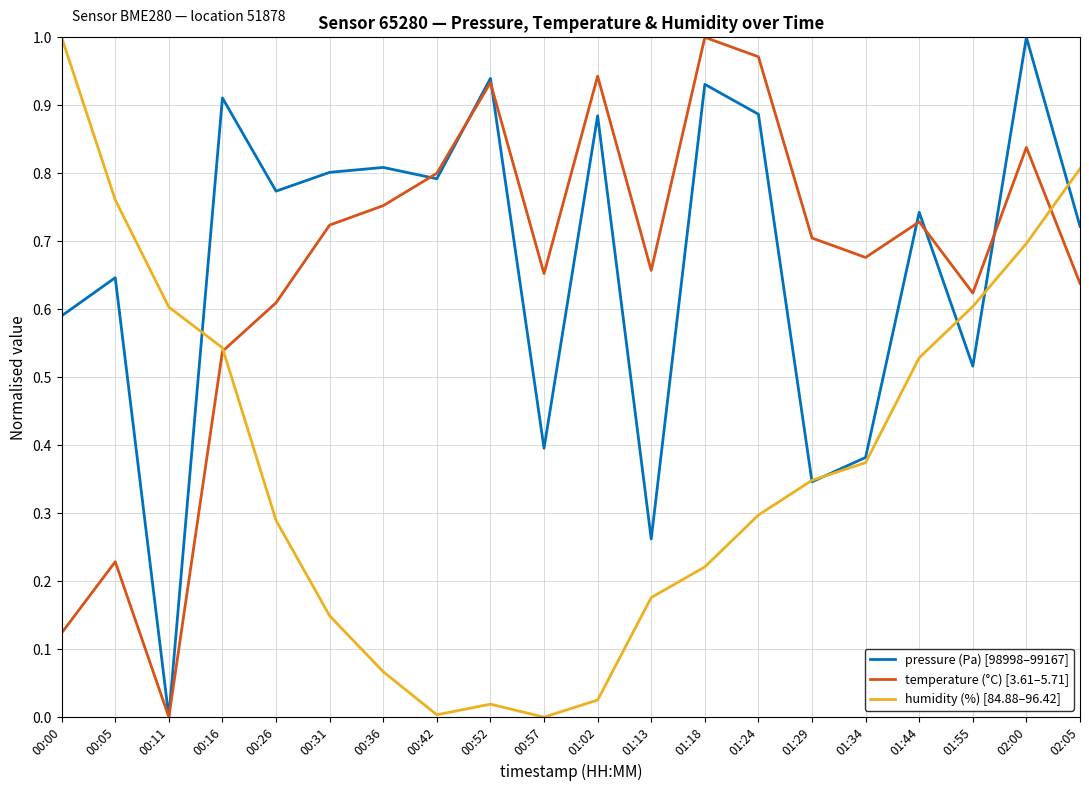

How many lines are shown in the chart?

3